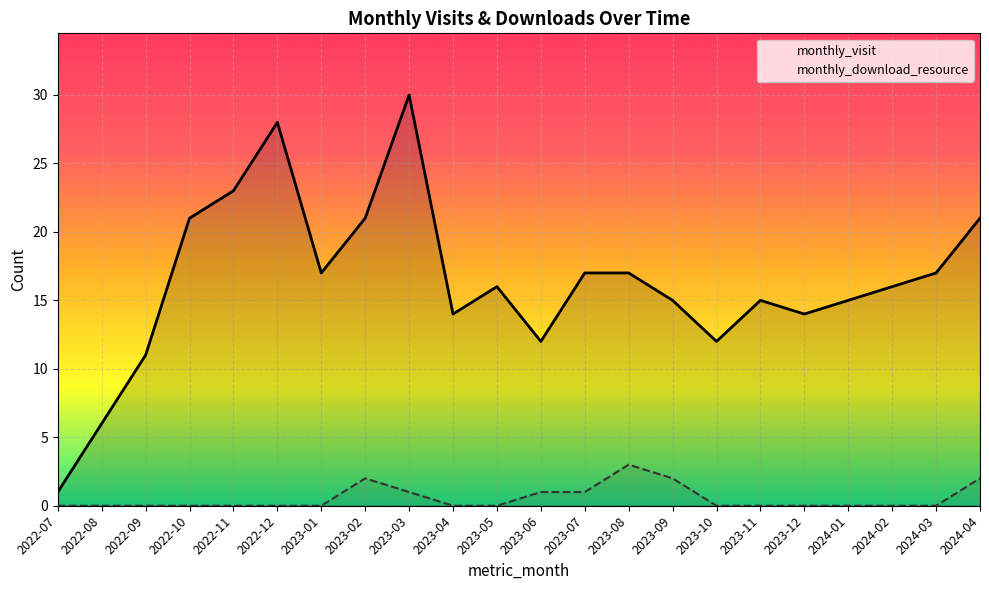

List the series in order of their peak value, highest first.

monthly_visit, monthly_download_resource